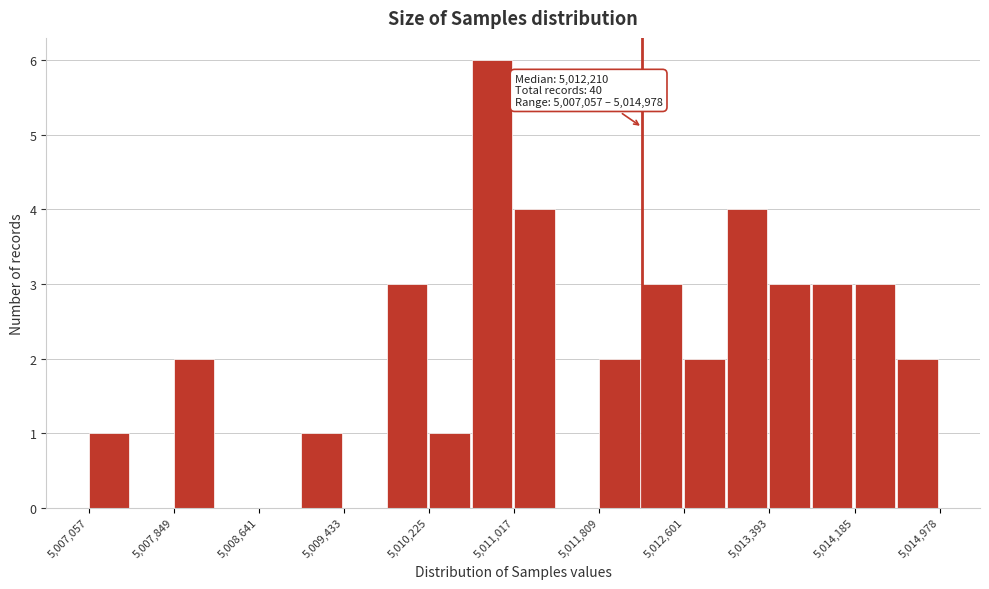

Around what value on the x-axis is the tallest bar? Give the approximate position of its centre, as read against the axis.

5010800